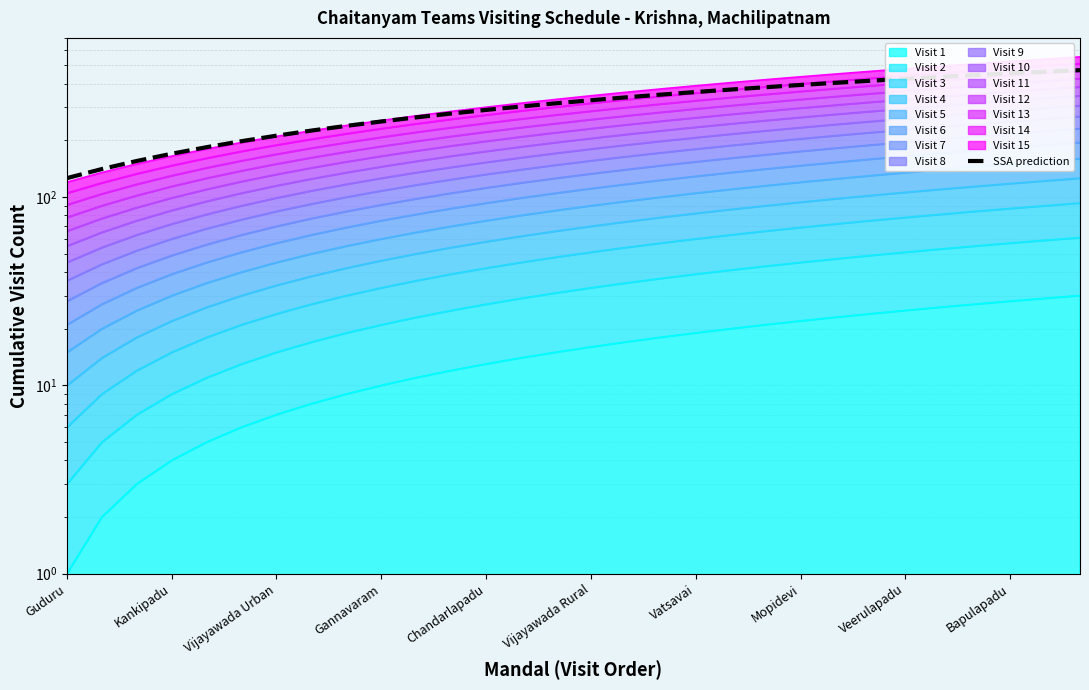

Is it true that the value at Vatsavai is 361.1?

True